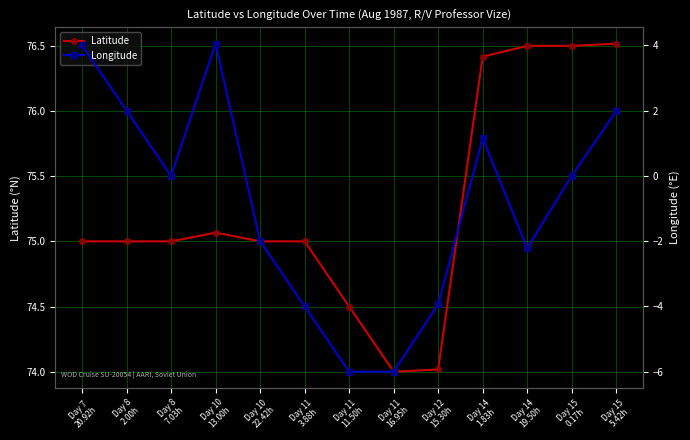

The Latitude series shows 123.7 at Day 11
16.95h. True or false?

False